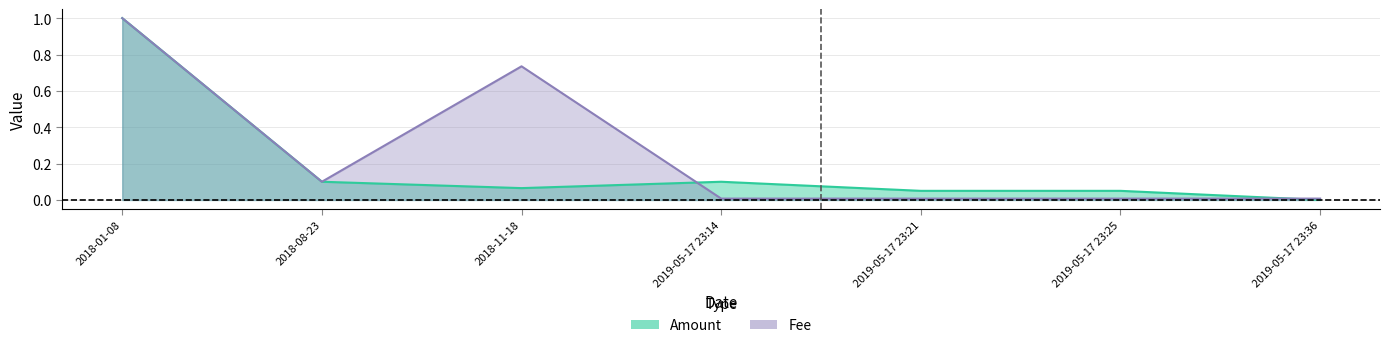

At which category does Amount reach its first local peak?

2019-05-17 23:14